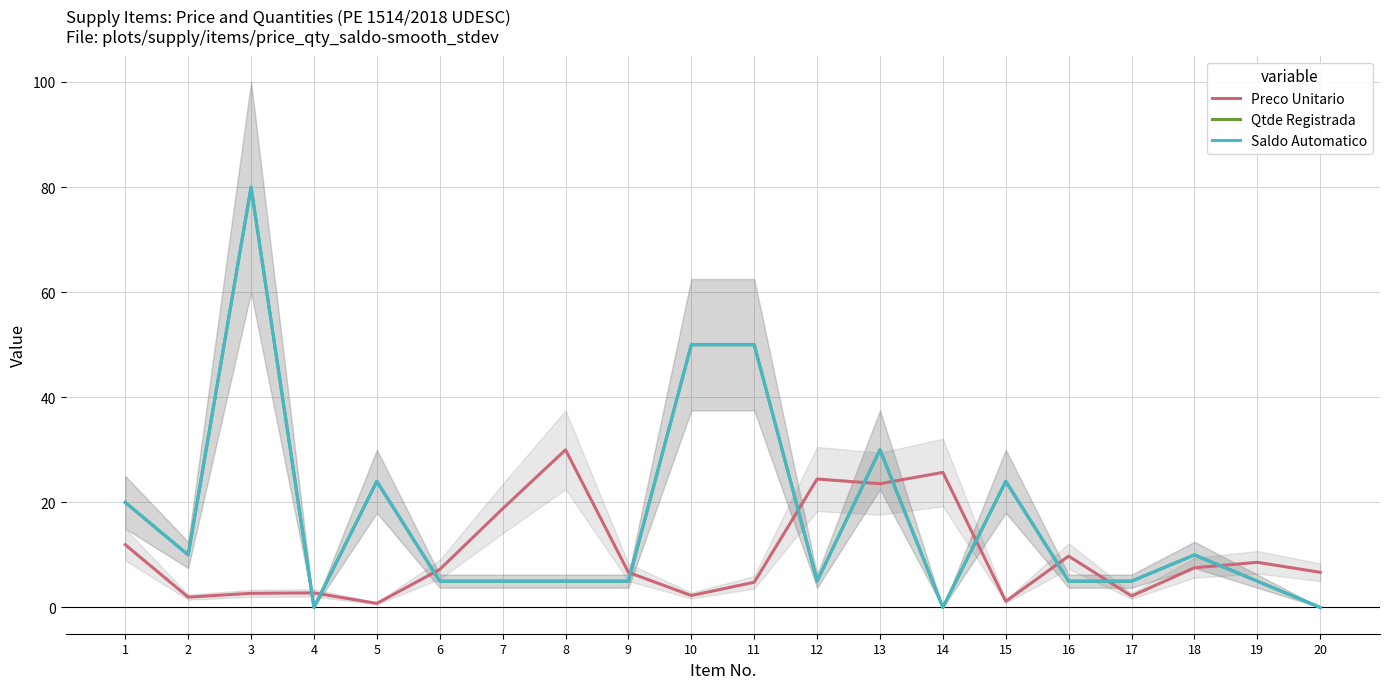

How many lines are shown in the chart?

3